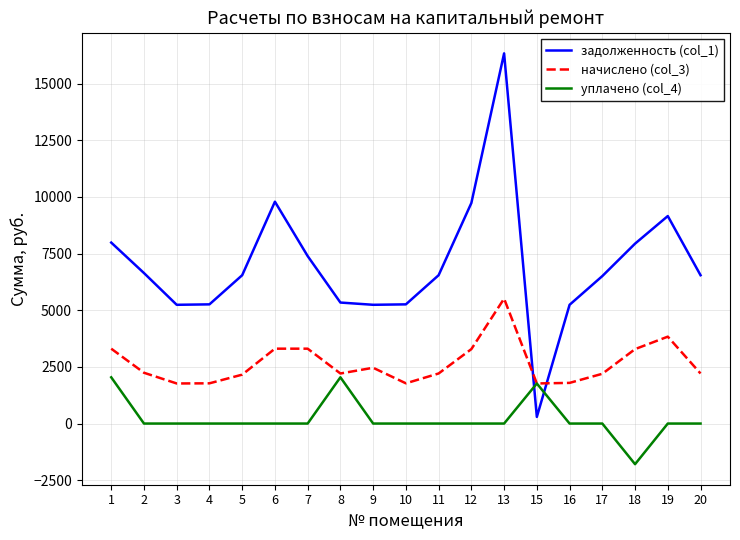

How many values in the начислено (col_3) series exceed 2209?

12